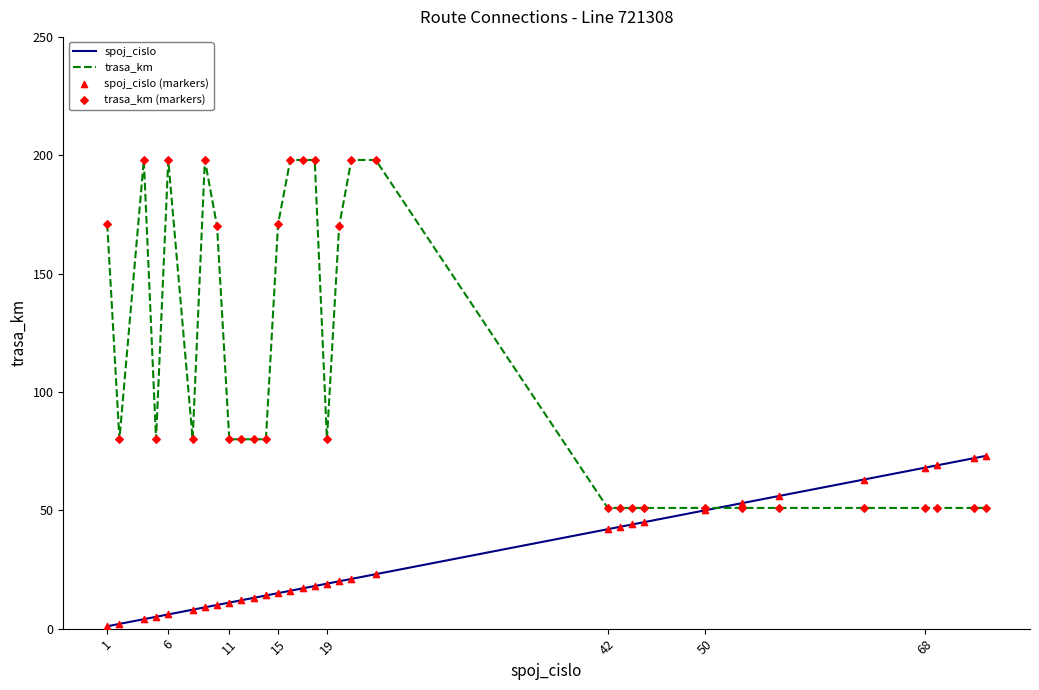

What is the maximum value shown in the chart?

198